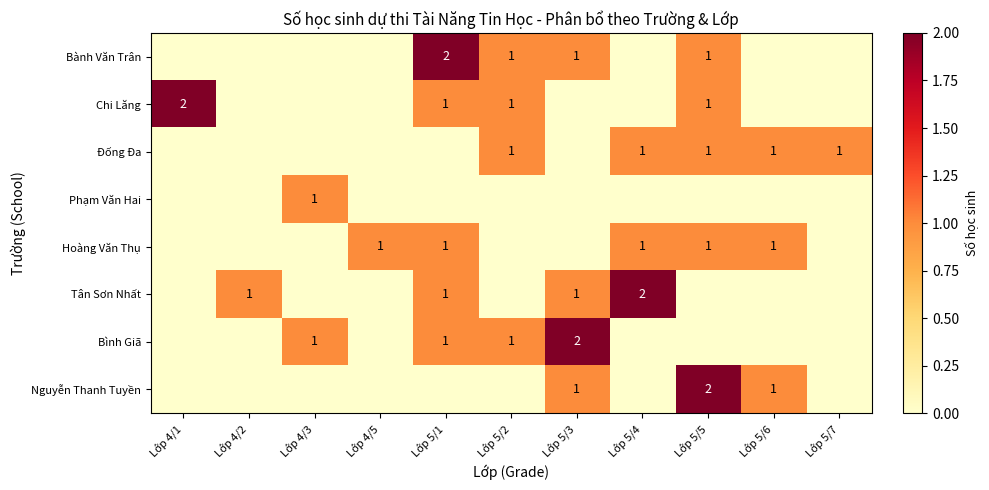

The Tân Sơn Nhất series shows 0 at Lớp 4/2. True or false?

False